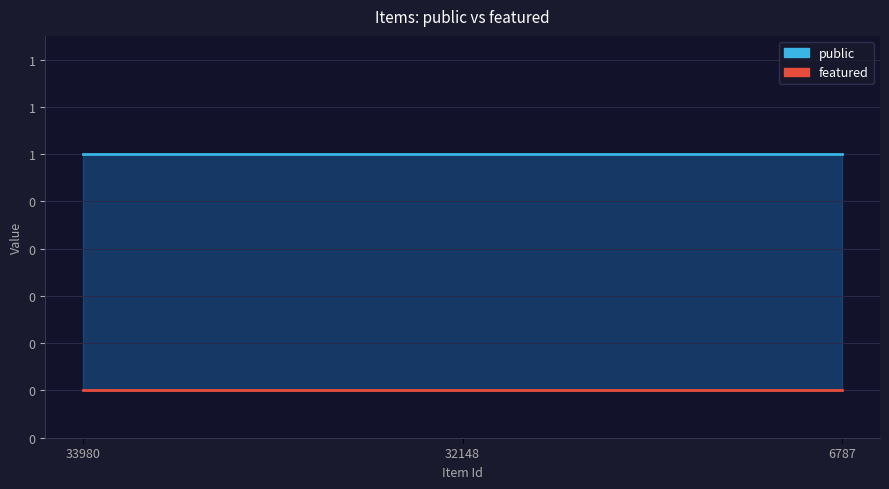

What is the maximum value shown in the chart?

1